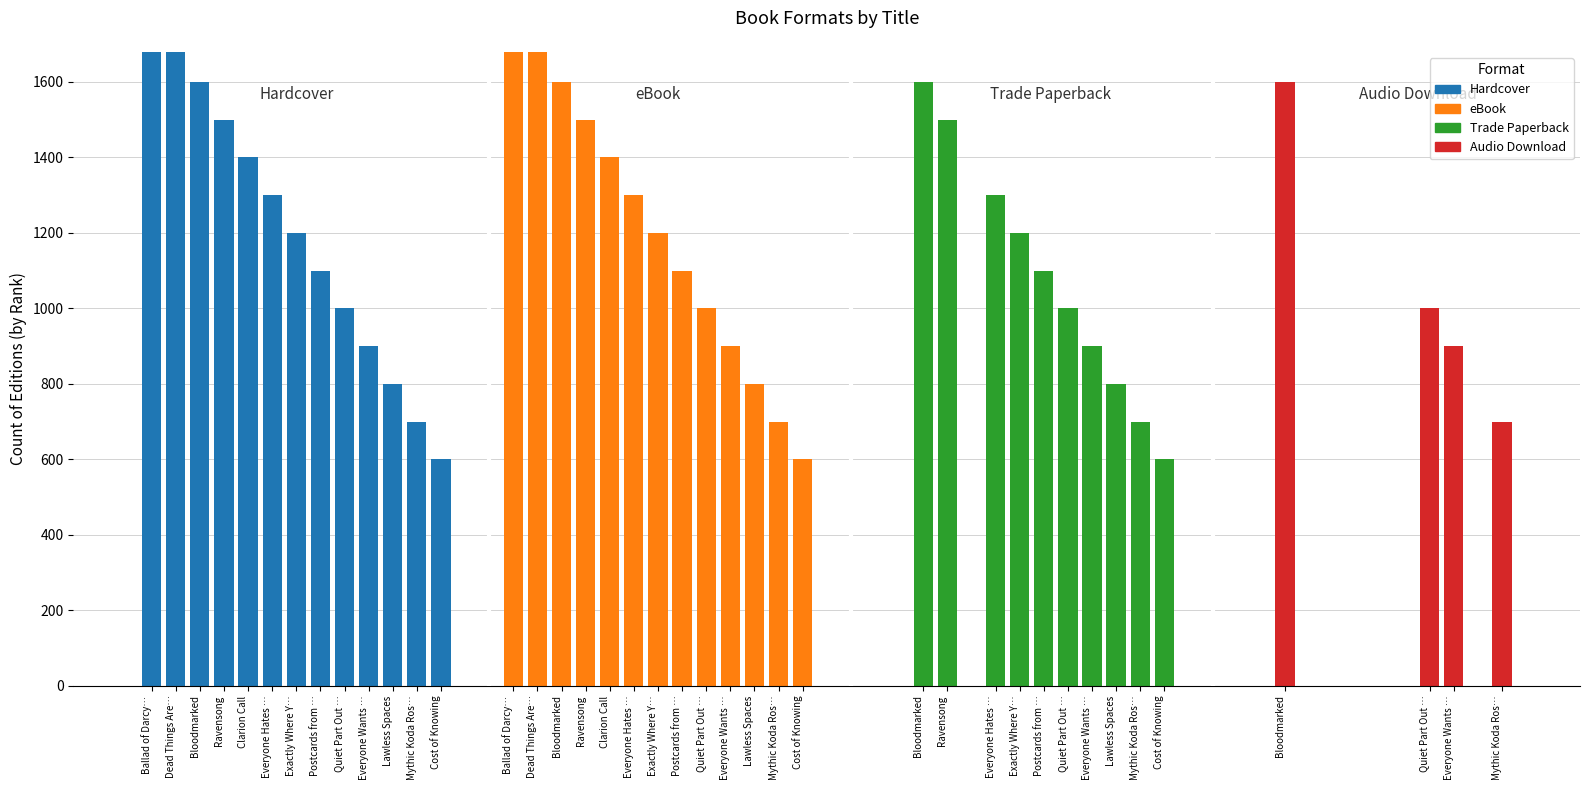

Between Lawless Spaces and Dead Things Are…, which is larger?

Dead Things Are…